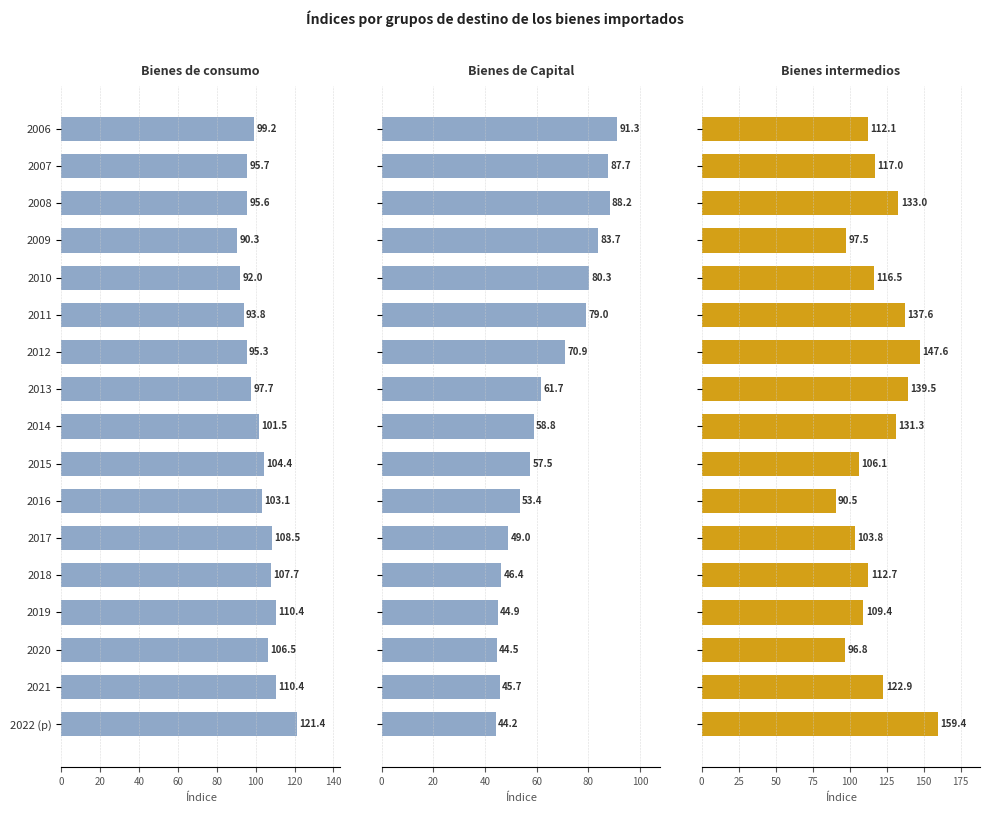

The Bienes intermedios series shows 206.1 at 2014. True or false?

False